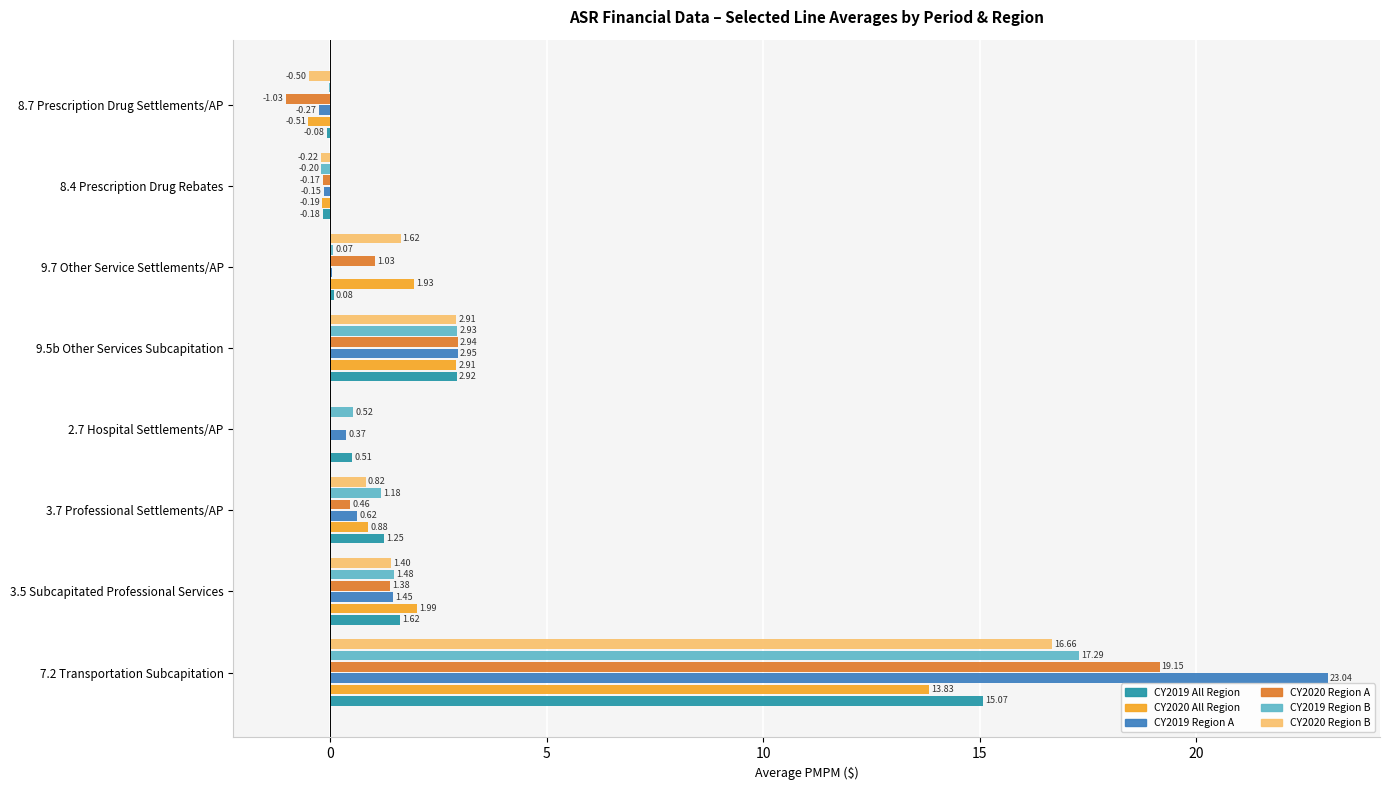

How many series are shown in this chart?

6